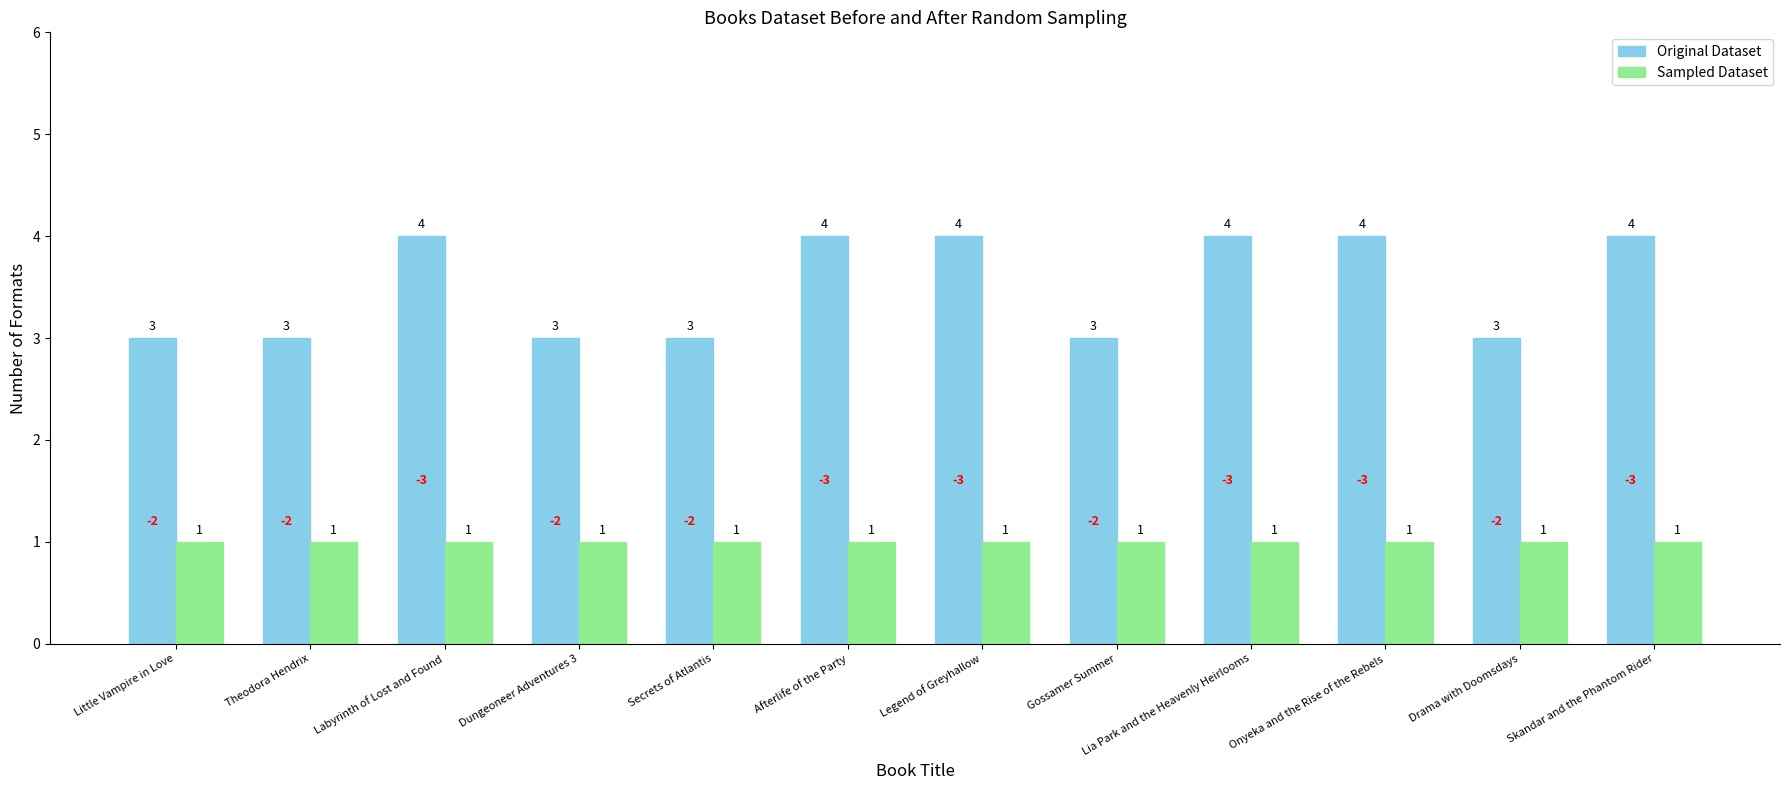

List the series in order of their peak value, highest first.

Original Dataset, Sampled Dataset